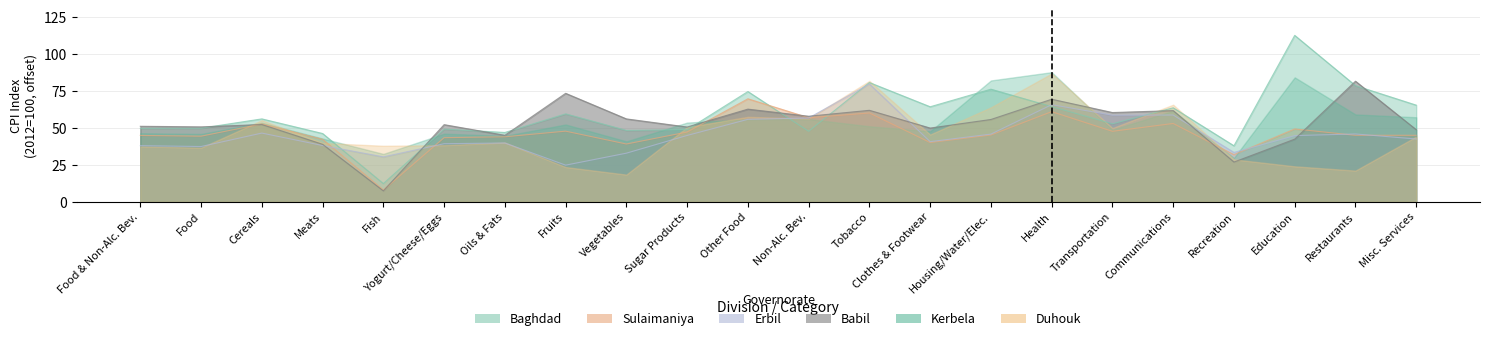

Which series ends up on top after the final intersection of Sulaimaniya and Erbil?

Sulaimaniya